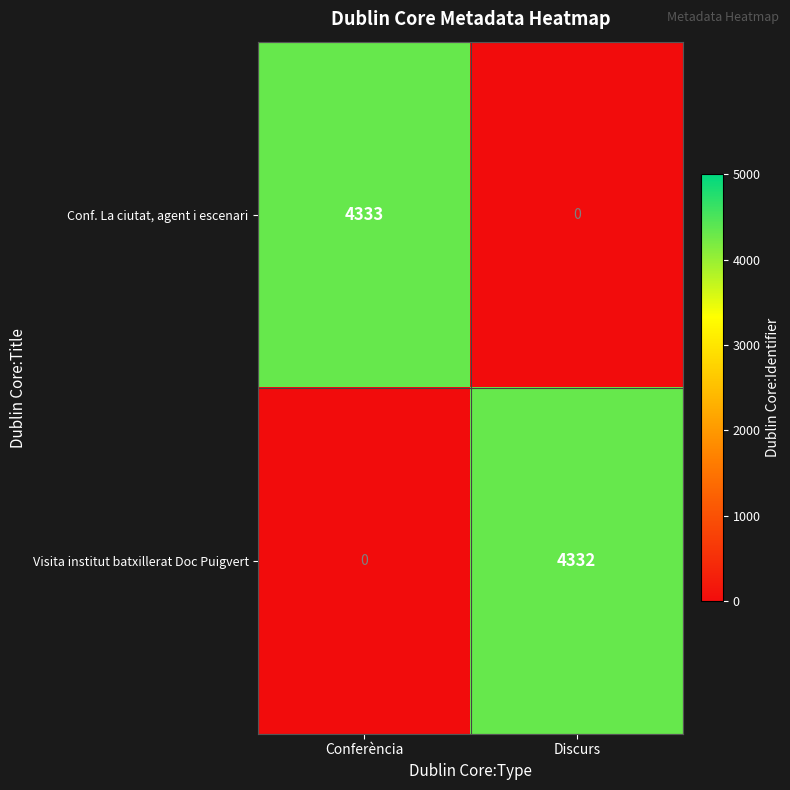

Rank the series by their average value, from lowest to highest.

Visita institut batxillerat Doc Puigvert, Conf. La ciutat, agent i escenari